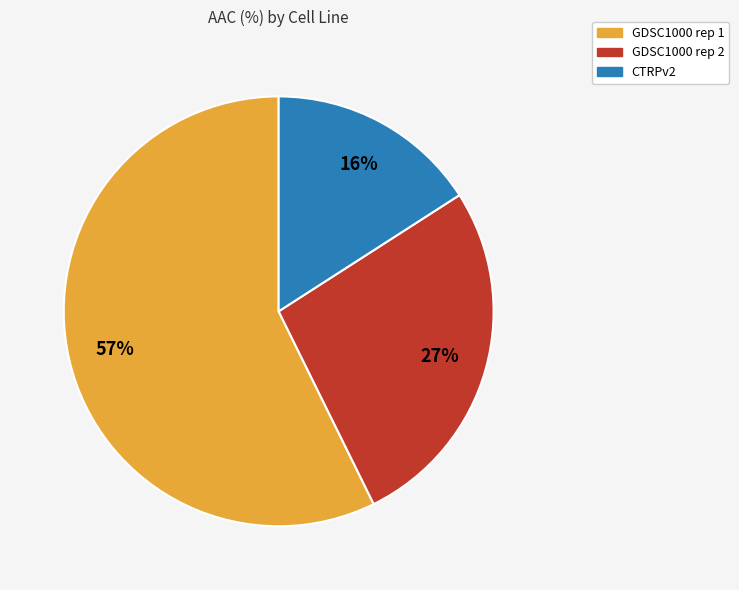

Do GDSC1000 rep 2 and CTRPv2 together represent more than half of the pie?

No